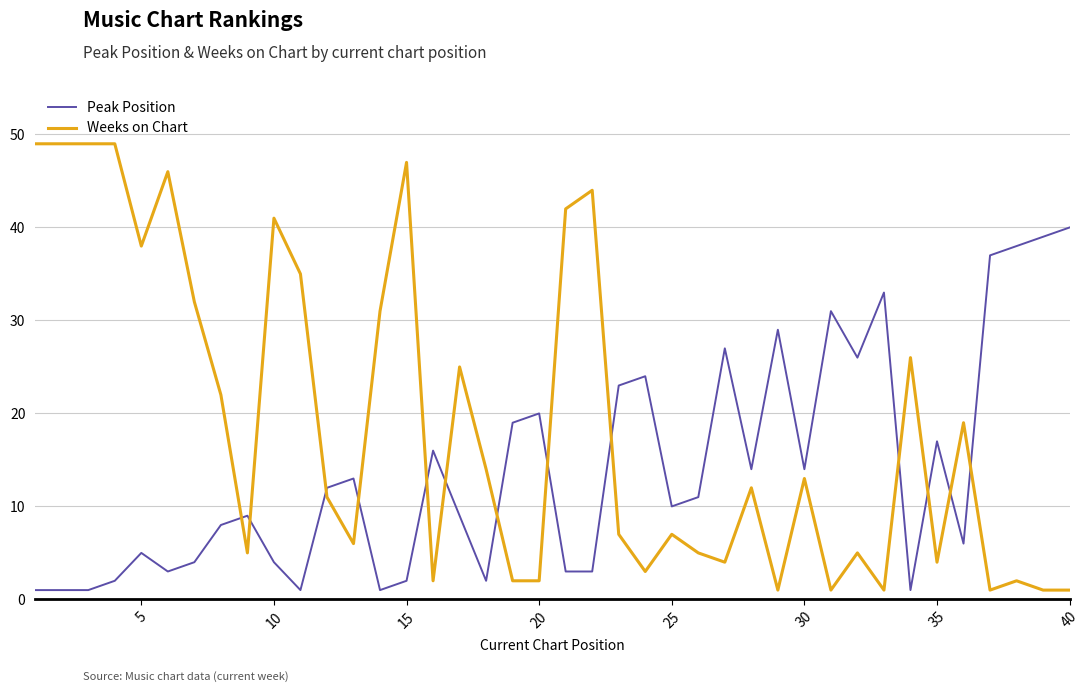

Which series has the largest total across all categories?

Weeks on Chart